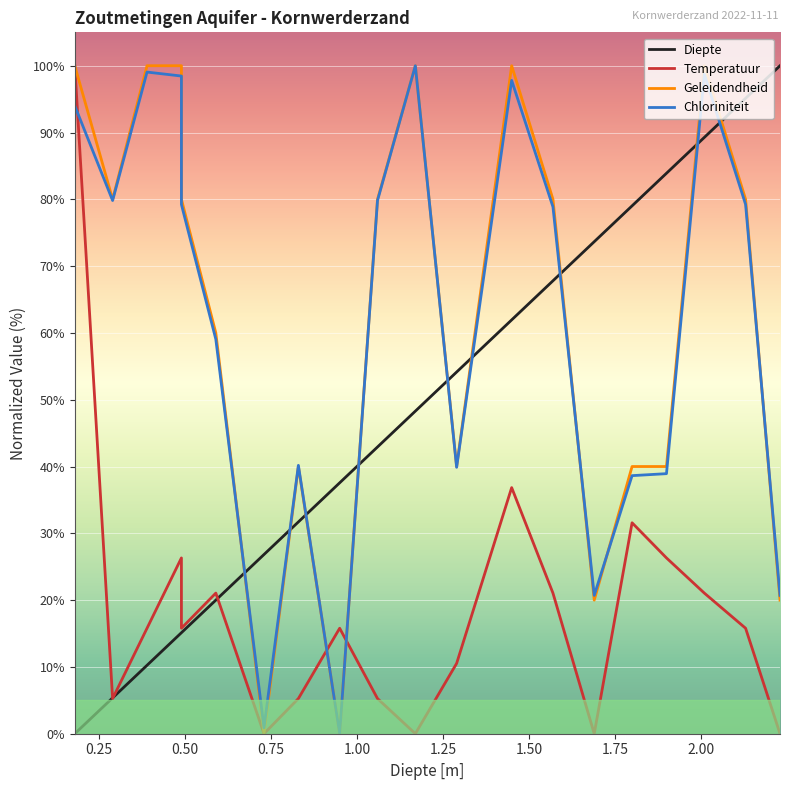

Is the value of Diepte at 1.50 greater than the value of Chloriniteit at 18?

No